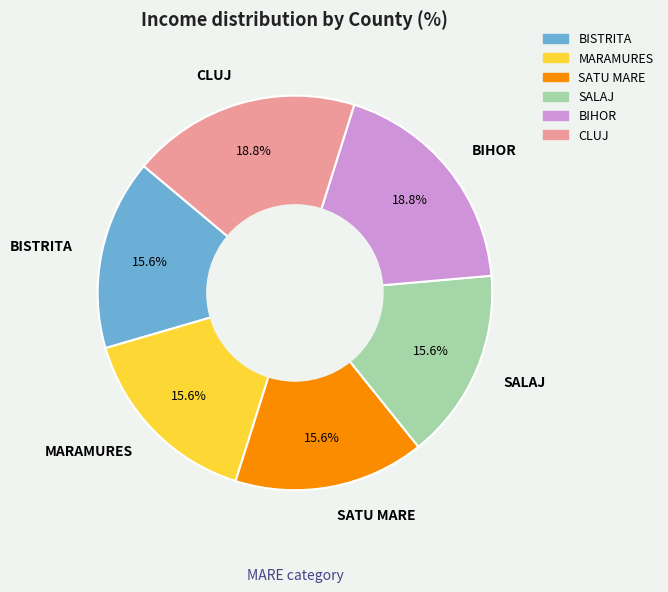

Which has a higher value, BIHOR or MARAMURES?

BIHOR